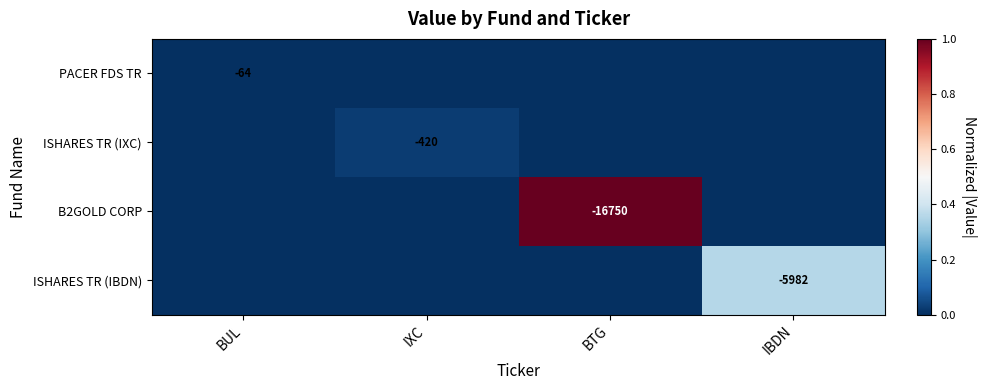

Is the value of ISHARES TR (IXC) at IXC greater than the value of PACER FDS TR at BUL?

No